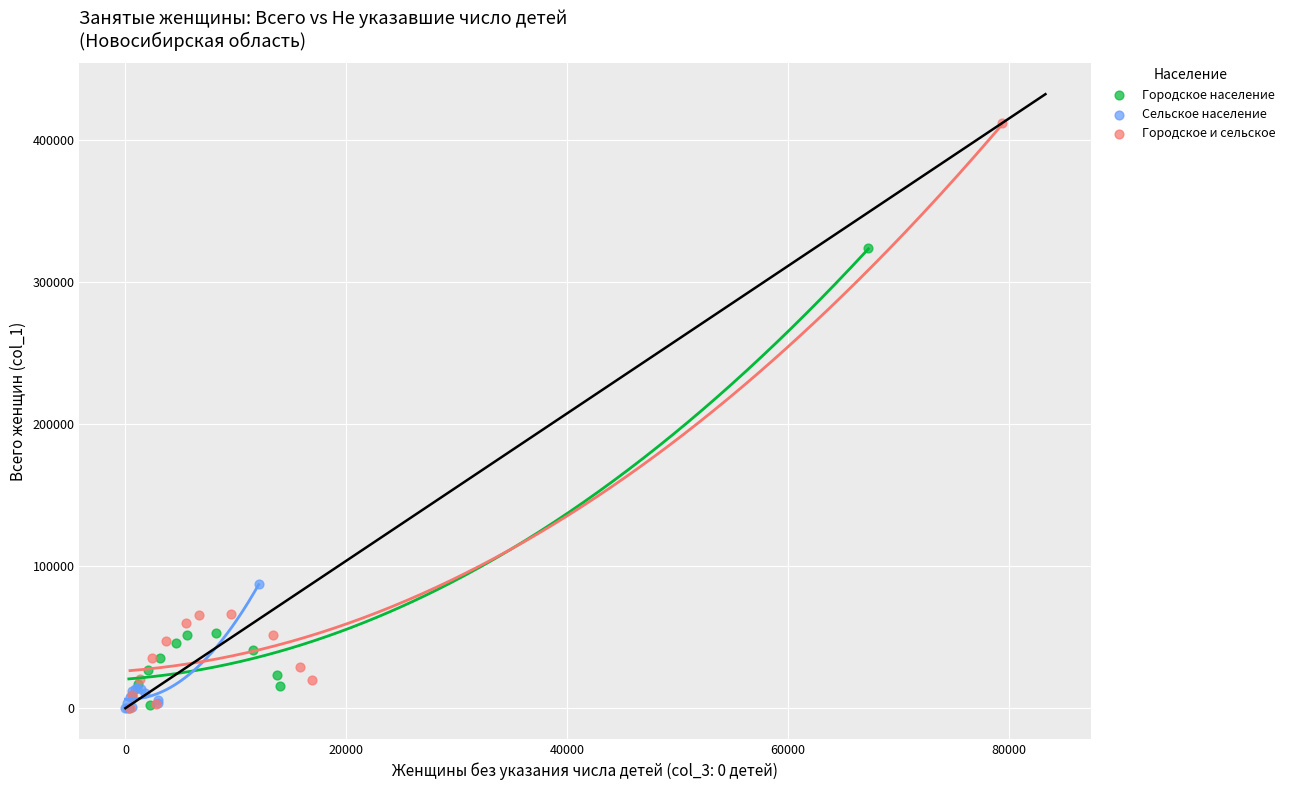

Which series has the largest Y range (max minus min)?

Городское и сельское